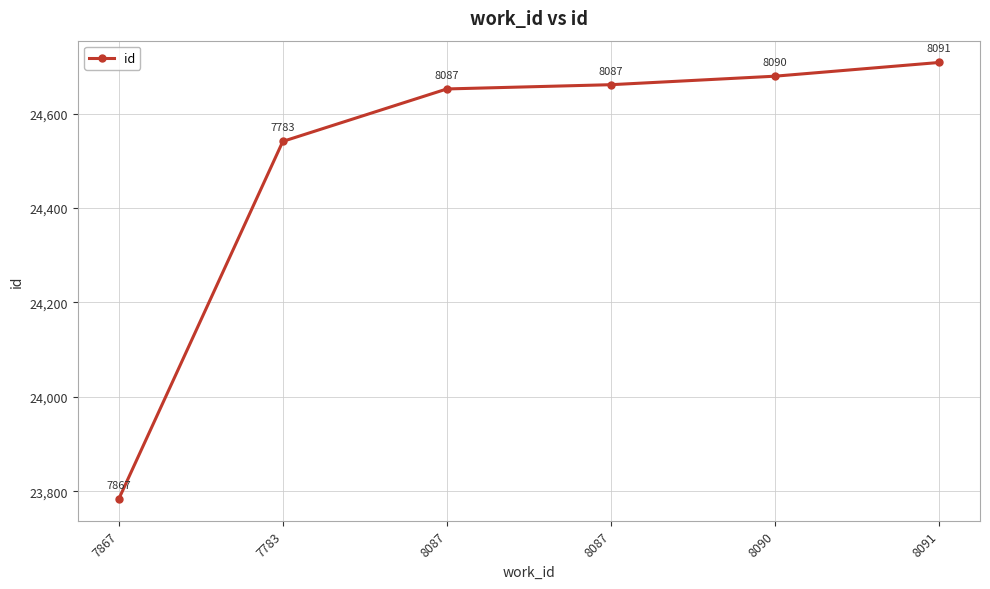

What value does the data have at 8087?

24652